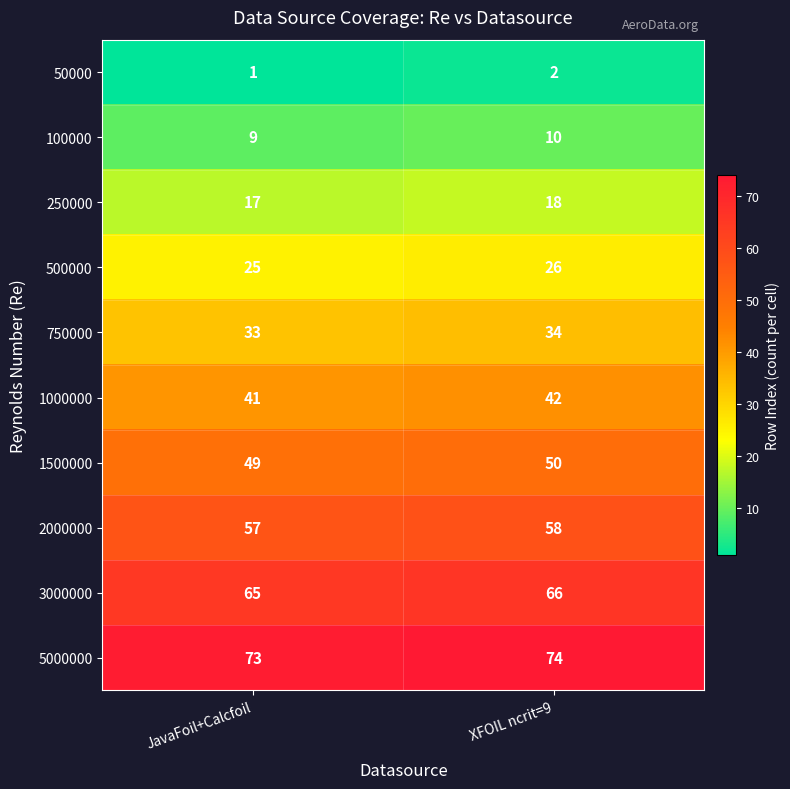

Rank the series by their maximum value, from lowest to highest.

50000, 100000, 250000, 500000, 750000, 1000000, 1500000, 2000000, 3000000, 5000000